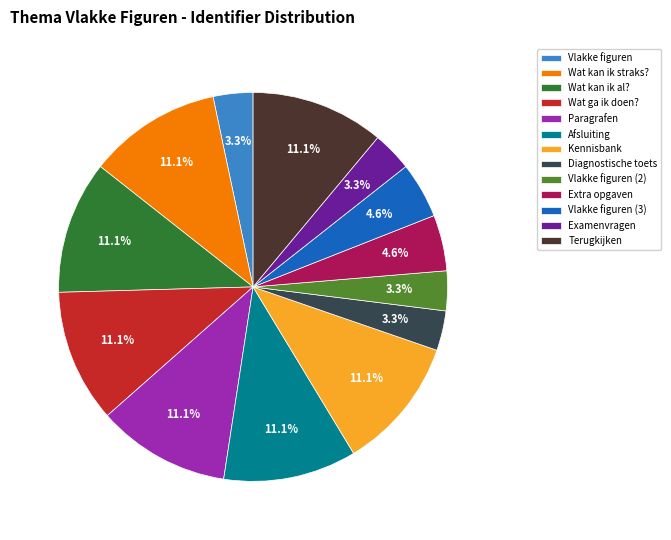

What percentage is NOT represented by Afsluiting?

88.9%